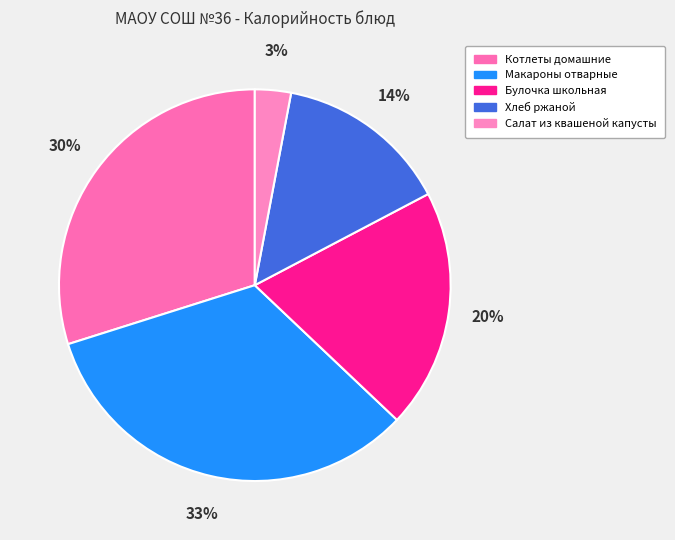

How many segments does this pie chart have?

5